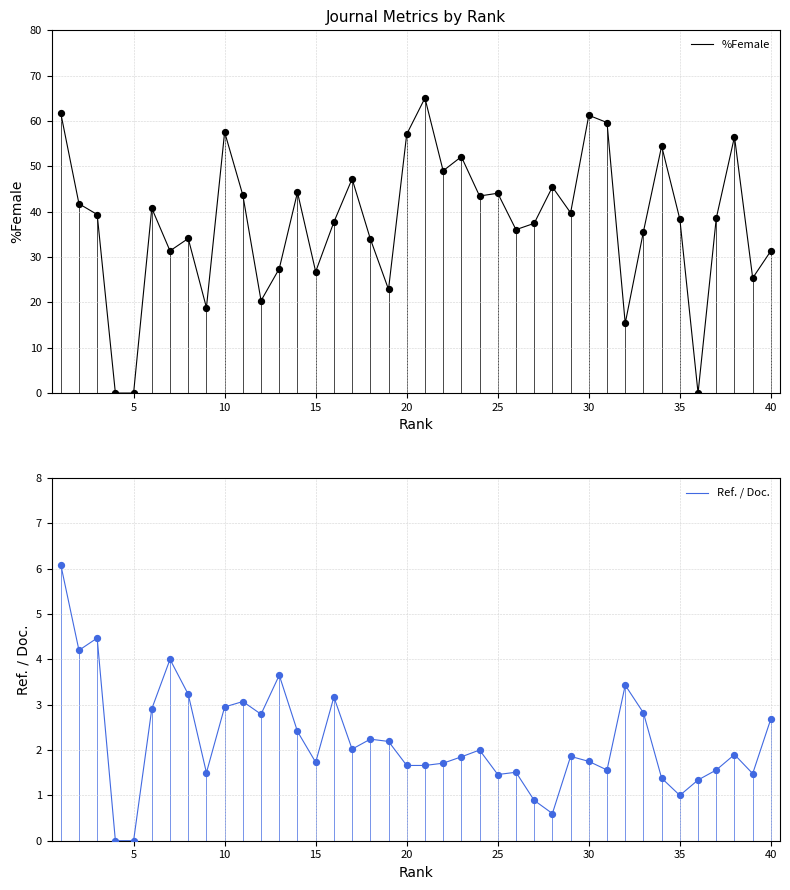

Which series contains the highest Y value?

%Female